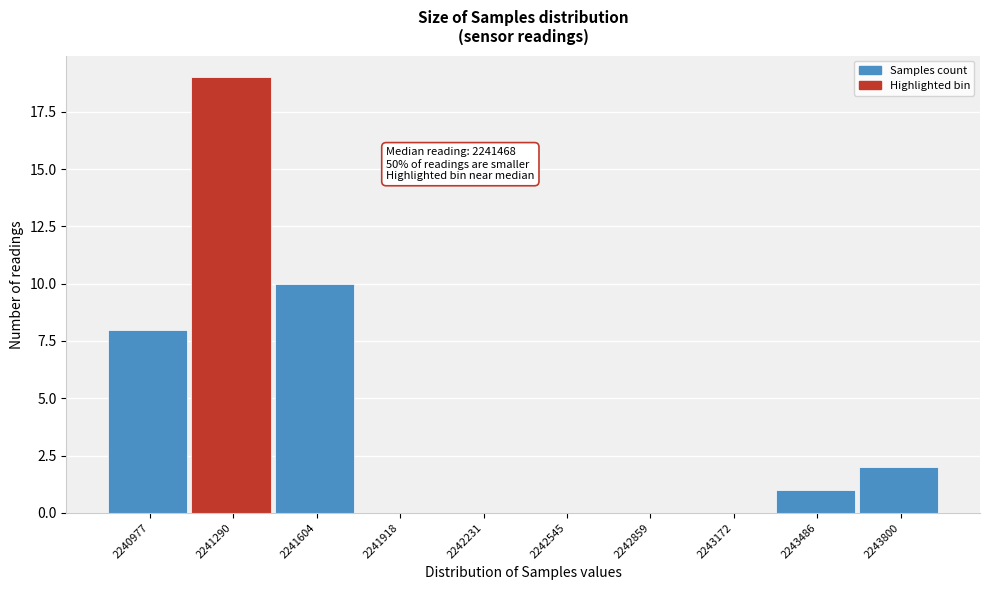

Reading left to right, list all the values displayed in this chart.

2240977=8	2241290=19	2241604=10	2241918=0	2242231=0	2242545=0	2242859=0	2243172=0	2243486=1	2243800=2